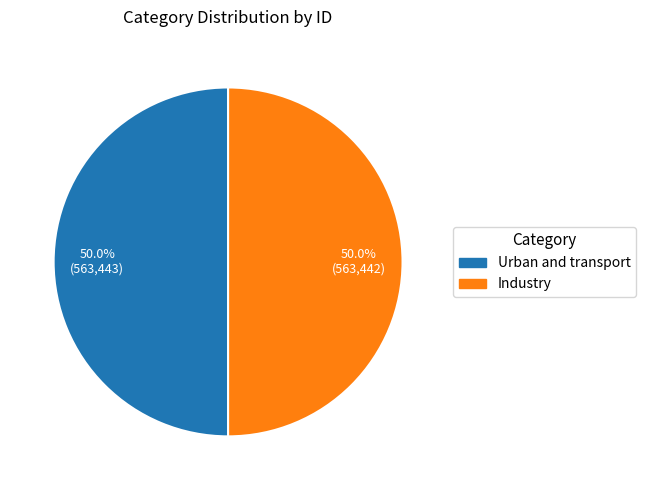

What percentage do Industry and Urban and transport together represent?

100.0%